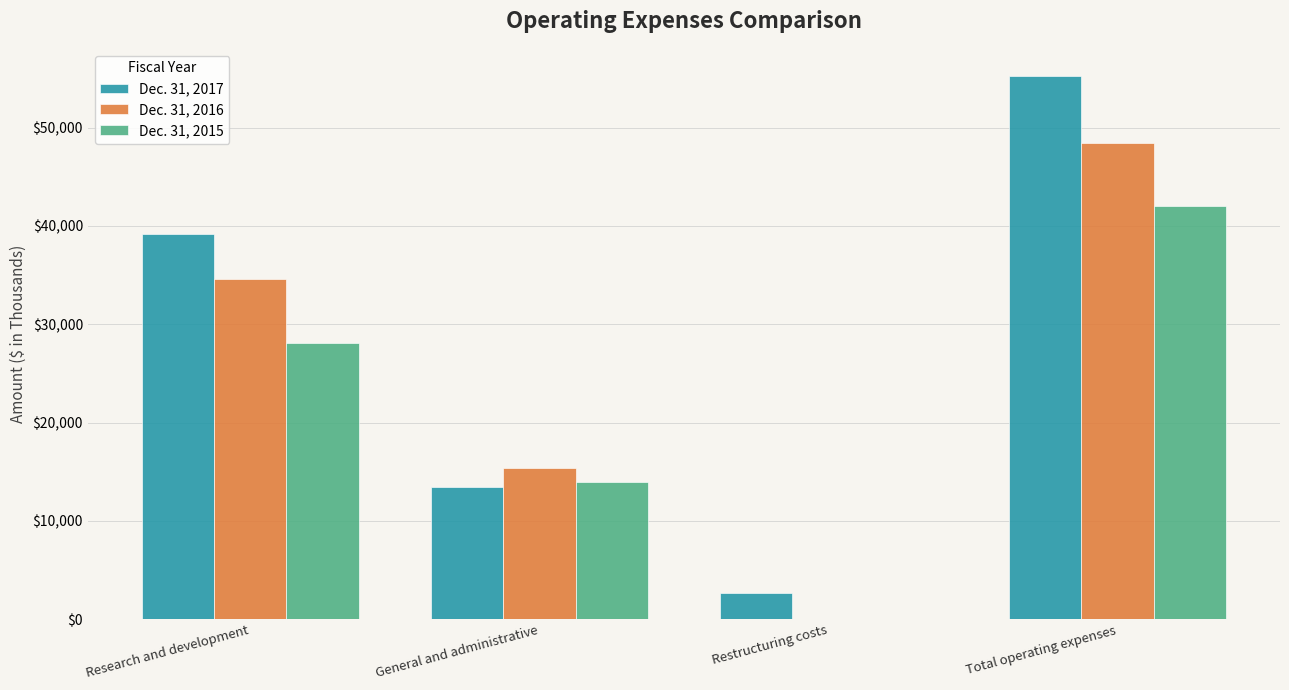

Reading left to right, what are all the values shown in this chart?

Dec. 31, 2017: Research and development=39204	General and administrative=13433	Restructuring costs=2618	Total operating expenses=55255
Dec. 31, 2016: Research and development=34645	General and administrative=15427	Restructuring costs=0	Total operating expenses=48480
Dec. 31, 2015: Research and development=28049	General and administrative=13987	Restructuring costs=0	Total operating expenses=42036